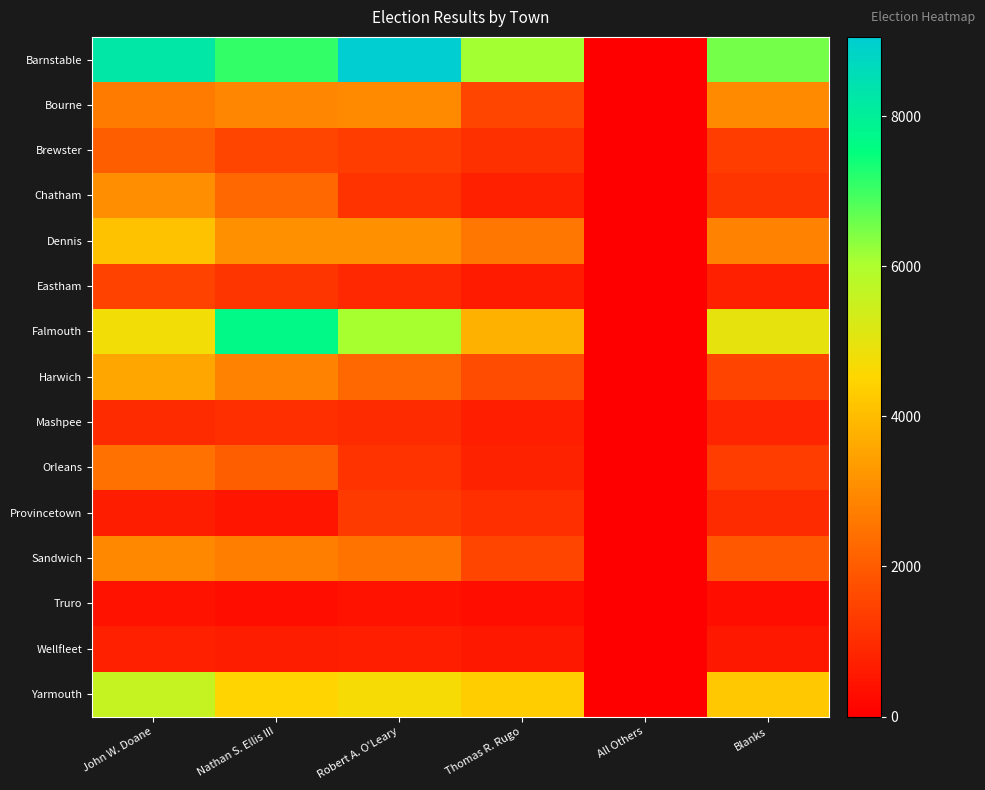

What is the total value across all series at Nathan S. Ellis III?

40552